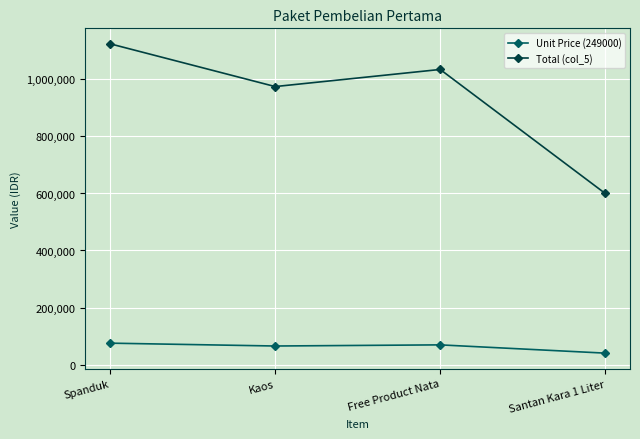

How many lines are shown in the chart?

2